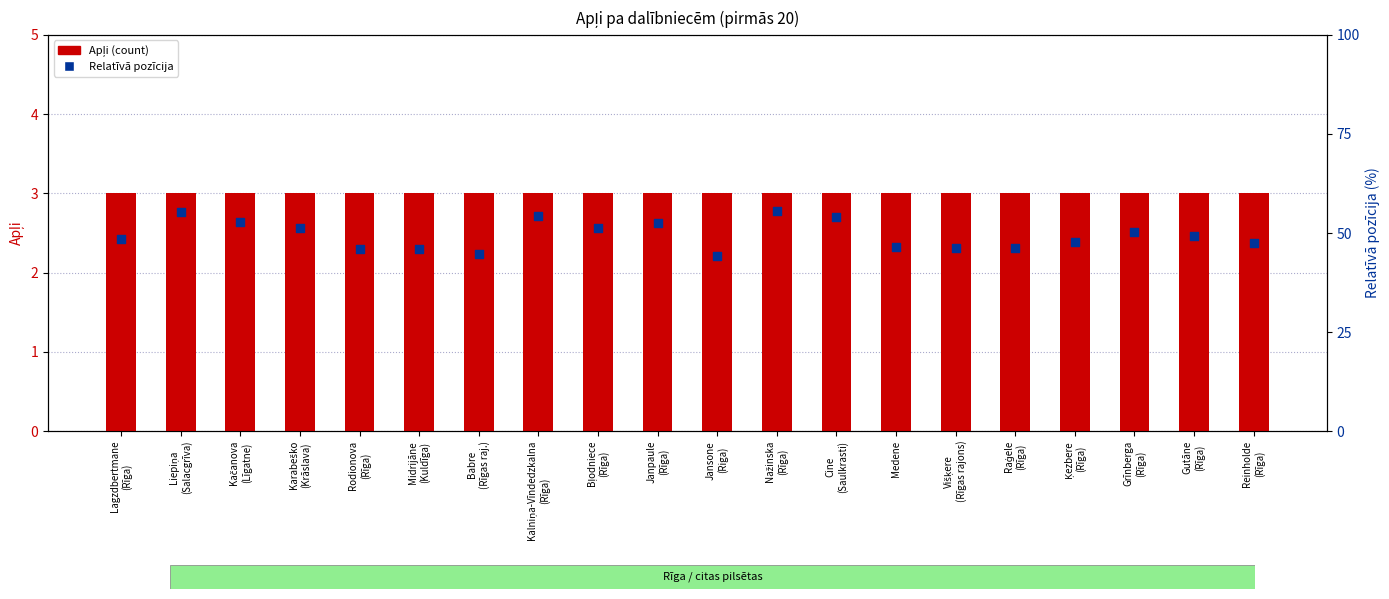

Is the value of Relatīvā pozīcija at Kalniņa-Vīndedzkalna
(Rīga) greater than the value of Apļi (count) at Rodionova
(Rīga)?

No